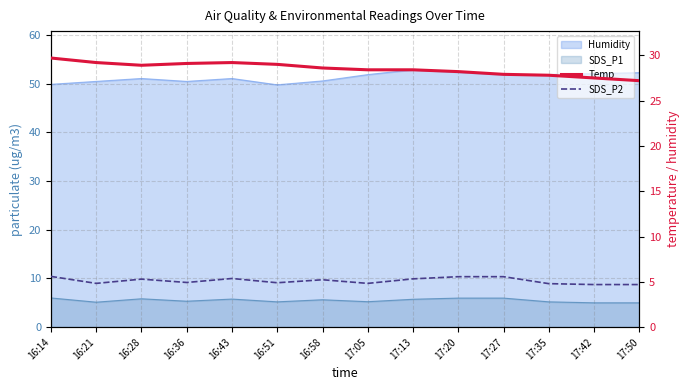

Which series changed the most between 16:43 and 17:35?

Temp